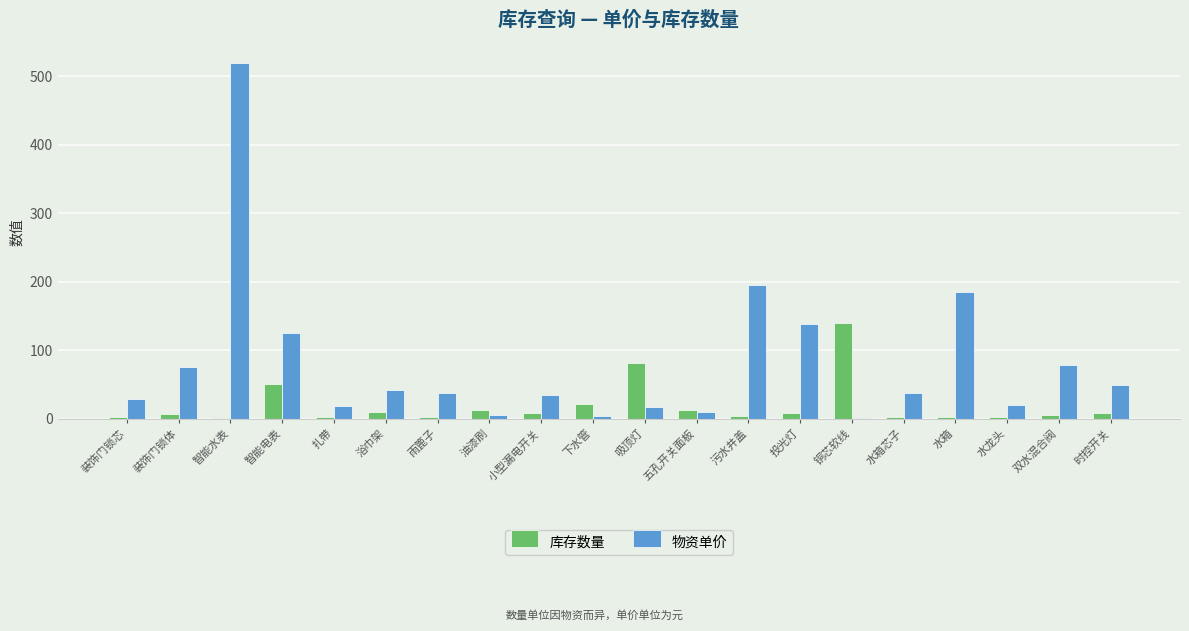

Which series changed the most between 智能水表 and 雨篦子?

物资单价